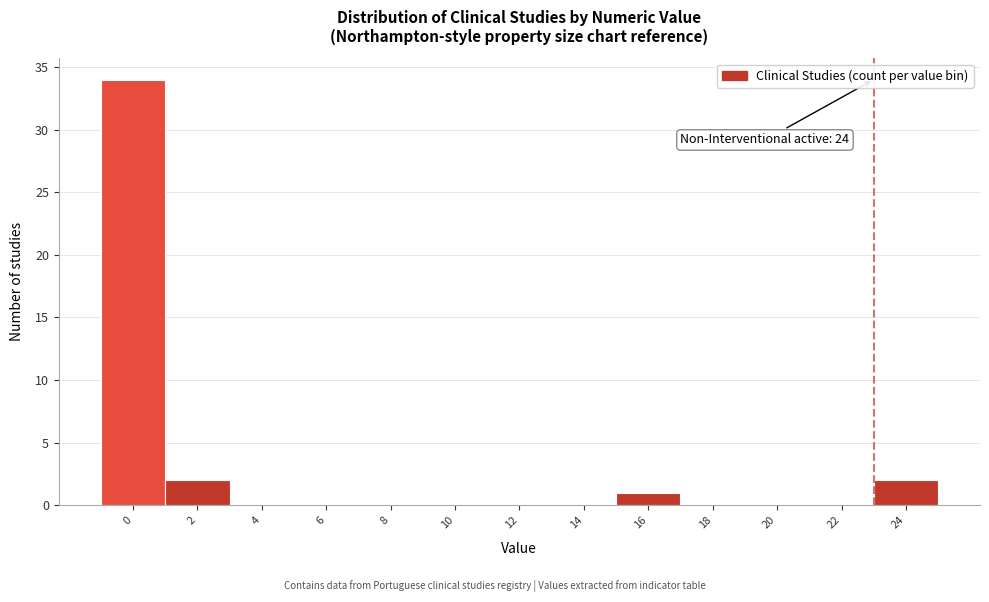

Reading left to right, what are all the values shown in this chart?

0=34	2=2	4=0	6=0	8=0	10=0	12=0	14=0	16=1	18=0	20=0	22=0	24=2